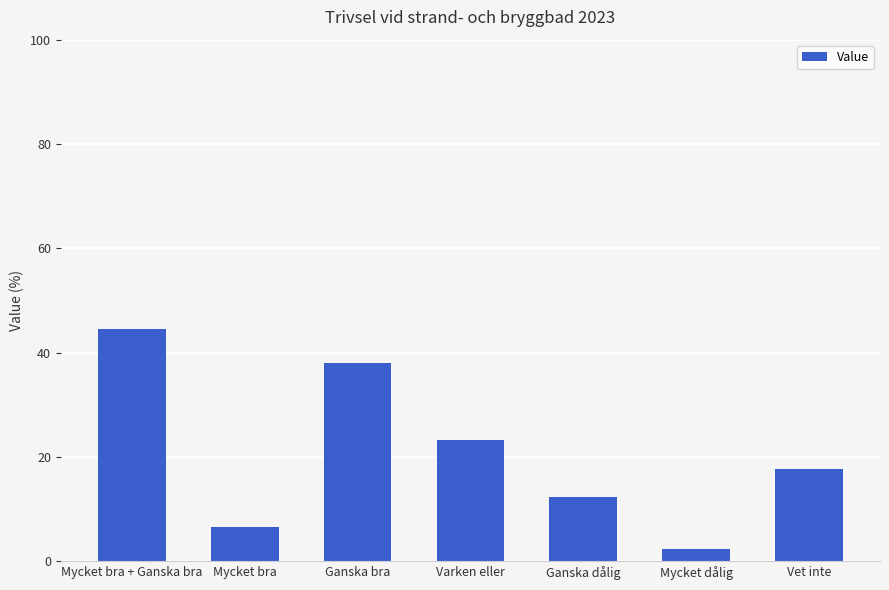

Reading left to right, list all the values displayed in this chart.

Mycket bra + Ganska bra=44.5	Mycket bra=6.5	Ganska bra=38.0	Varken eller=23.2	Ganska dålig=12.3	Mycket dålig=2.4	Vet inte=17.6